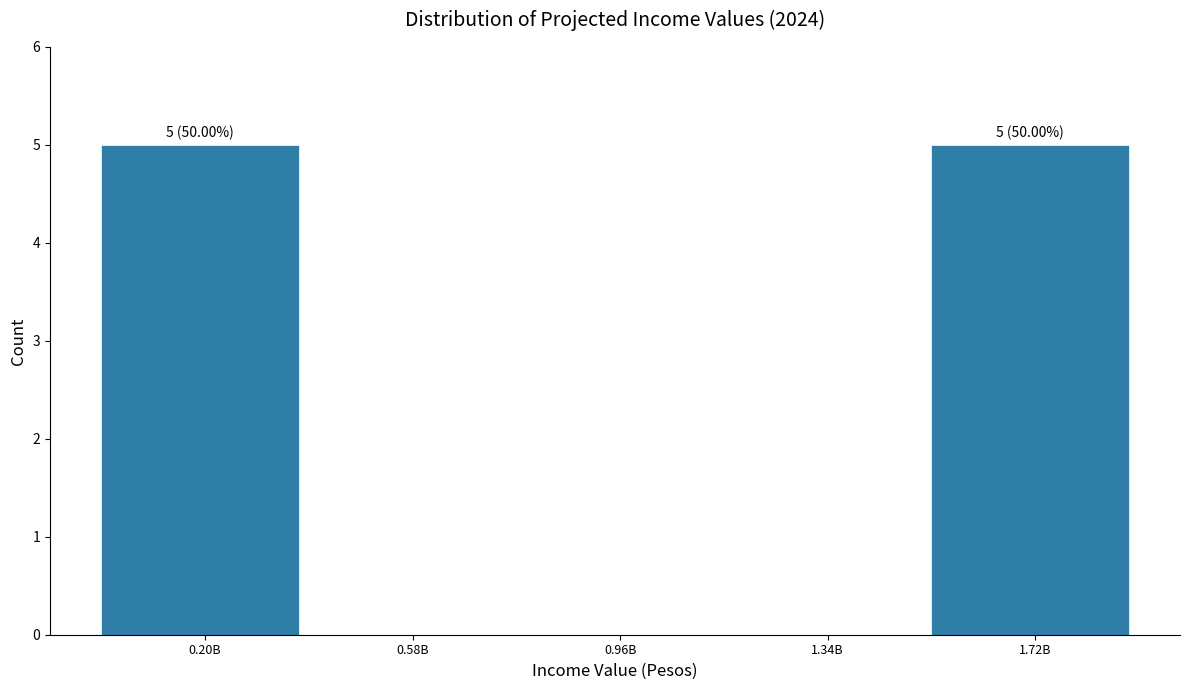

Reading left to right, list all the values displayed in this chart.

0.20B=5	0.58B=0	0.96B=0	1.34B=0	1.72B=5